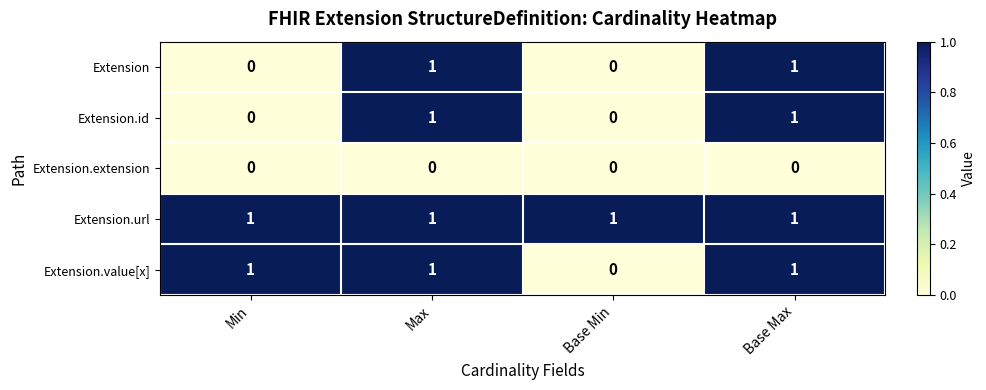

Reading left to right, transcribe all the data shown in this chart.

Extension: Min=0	Max=1	Base Min=0	Base Max=1
Extension.id: Min=0	Max=1	Base Min=0	Base Max=1
Extension.extension: Min=0	Max=0	Base Min=0	Base Max=0
Extension.url: Min=1	Max=1	Base Min=1	Base Max=1
Extension.value[x]: Min=1	Max=1	Base Min=0	Base Max=1